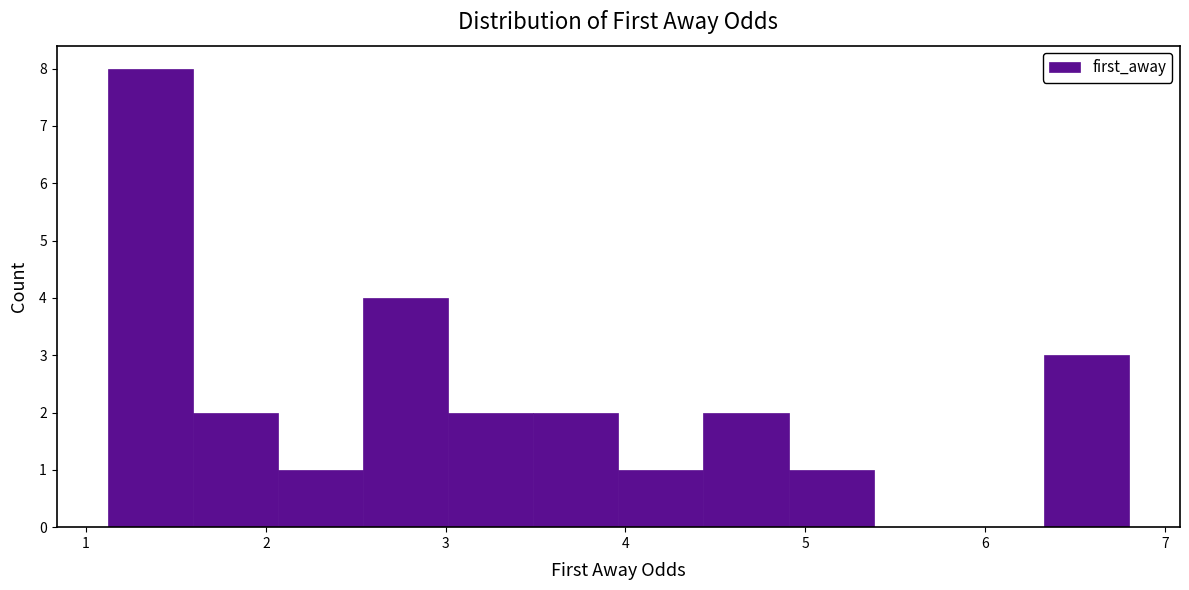

What is the height of the bar covering 4.0 to 4.4 on the x-axis? Neither the bar edges nor the heights are printed on the chart, so give them approximately, as read against the axes.

1